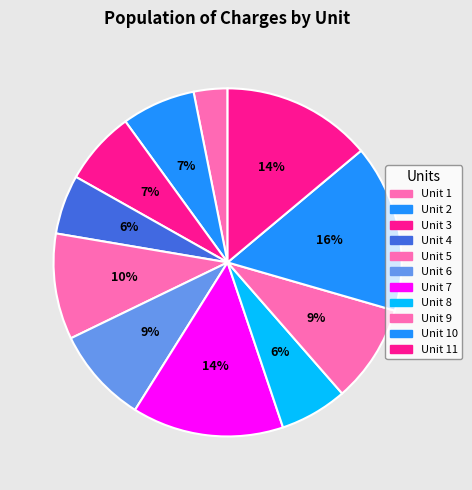

Count the number of slices in the pie.

11